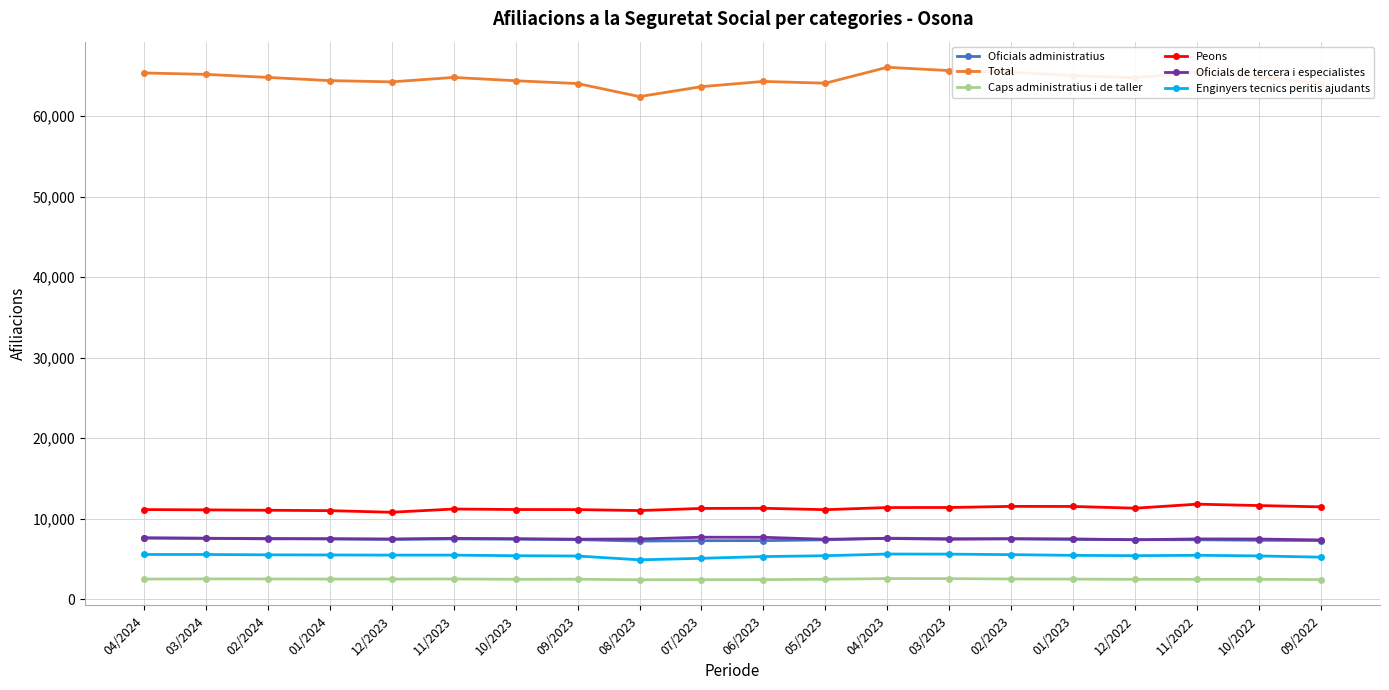

What is the value of the Caps administratius i de taller point at the 17th from the left?

2450